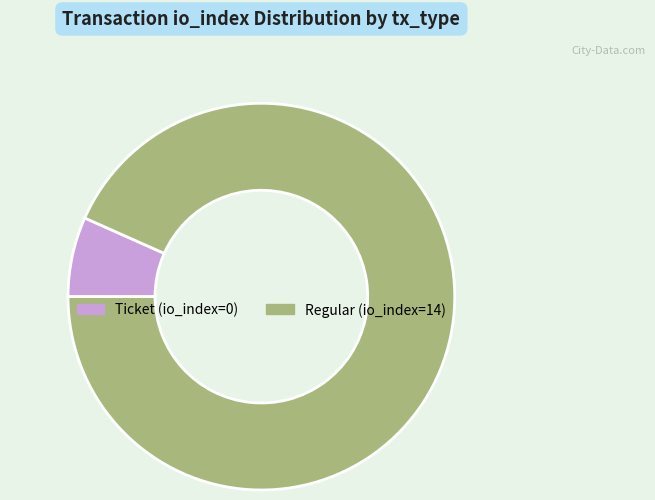

Rank the categories by value from highest to lowest.

Regular (io_index=14), Ticket (io_index=0)